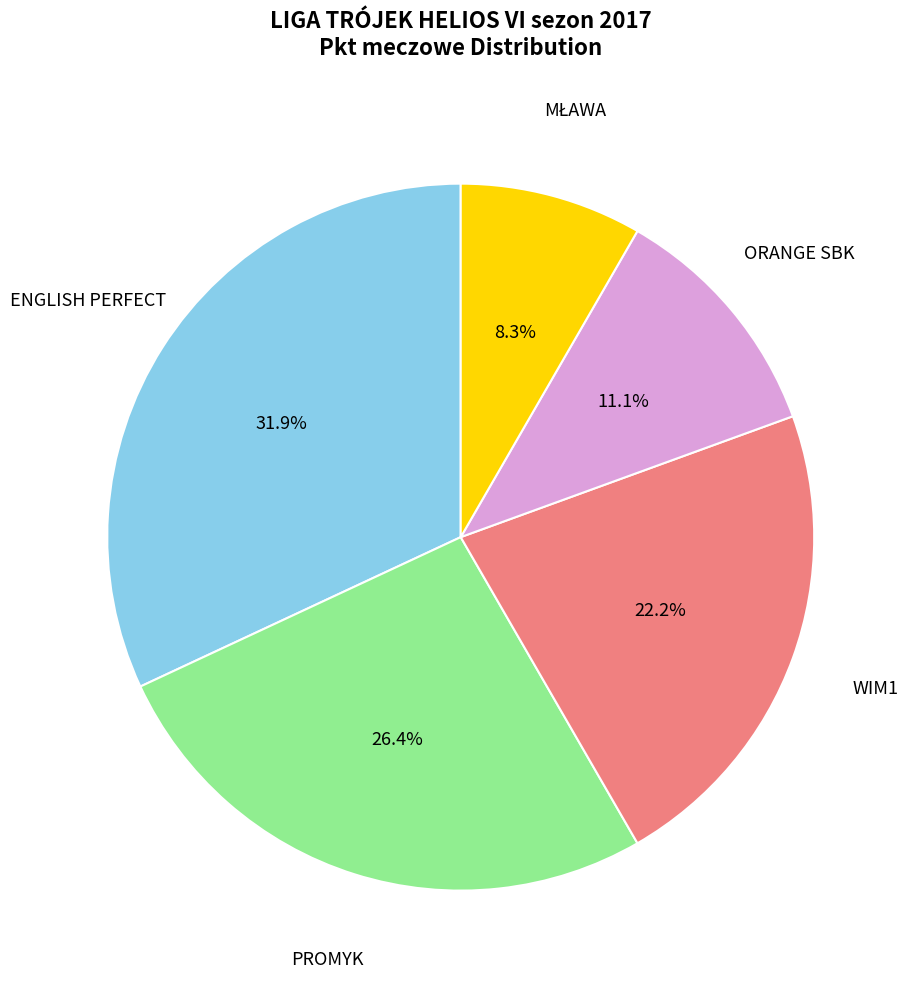

Which has a higher value, WIM1 or PROMYK?

PROMYK